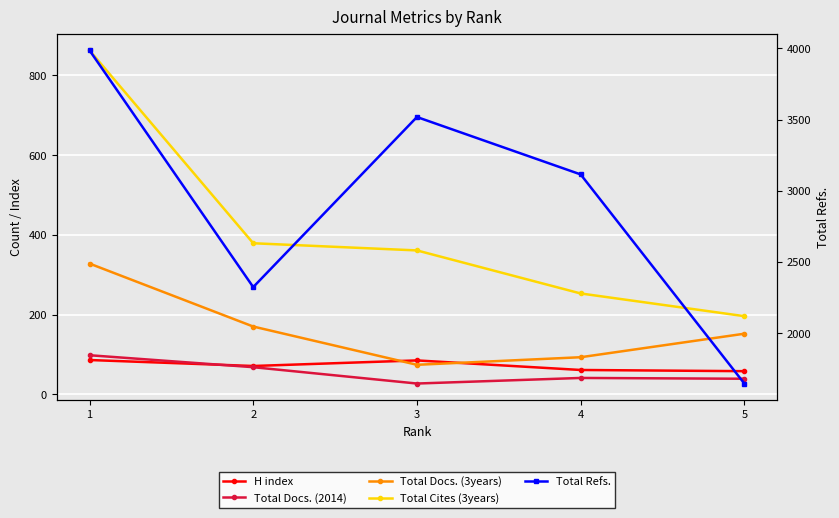

In Total Docs. (3years), how many points are lower than both neighbors (excluding endpoints)?

1